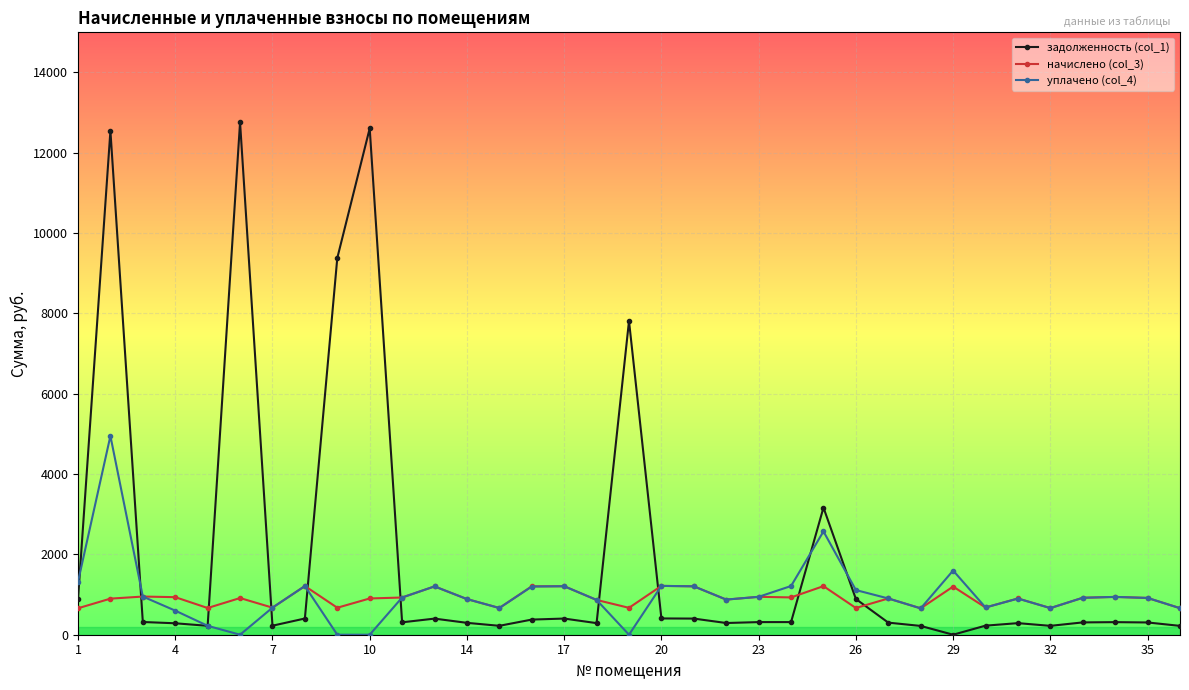

List the series in order of their peak value, lowest first.

начислено (col_3), уплачено (col_4), задолженность (col_1)